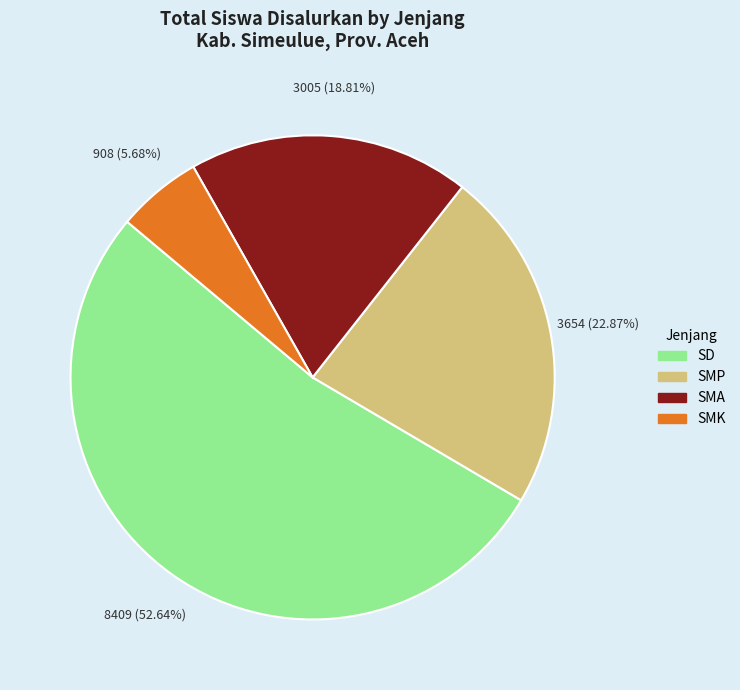

Do SMA and SMP together represent more than half of the pie?

No